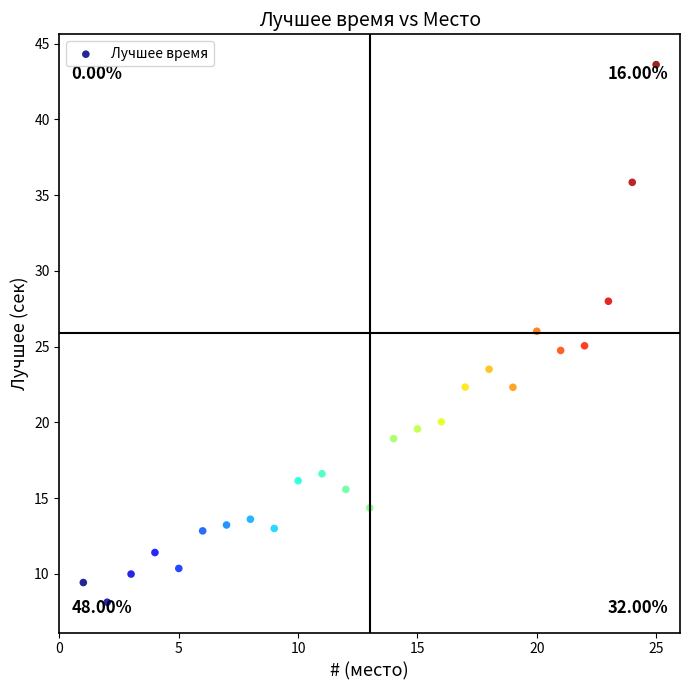

What is the range of Y values (max minus min)?

35.5